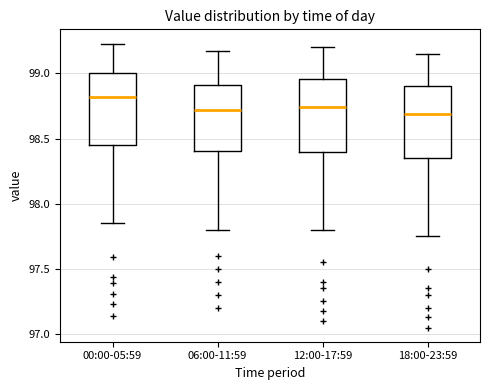

Reading left to right, transcribe this box plot: for each box, give where its median line is, the range the box spans, and where its two whiskers end, as read against the y-axis. The values are not printed on the chart, so give them approximately, as read against the axis.

00:00-05:59: median 98.80, box 98.45 to 99.00, whiskers 97.85 to 99.25
06:00-11:59: median 98.70, box 98.40 to 98.90, whiskers 97.80 to 99.15
12:00-17:59: median 98.75, box 98.40 to 98.95, whiskers 97.80 to 99.20
18:00-23:59: median 98.70, box 98.35 to 98.90, whiskers 97.75 to 99.15